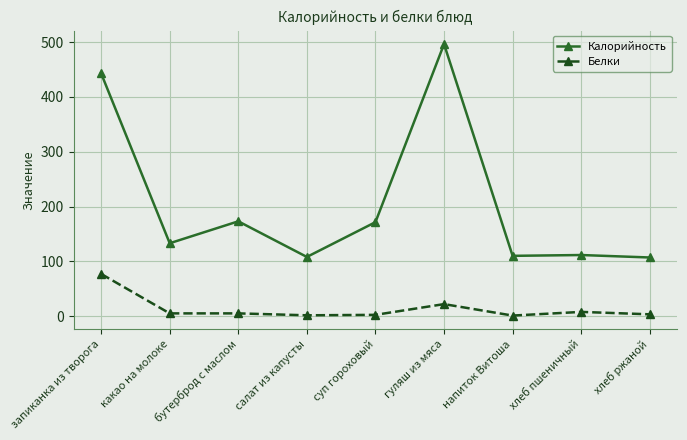

What is the difference between the maximum and second lowest values in the Белки series?

75.5